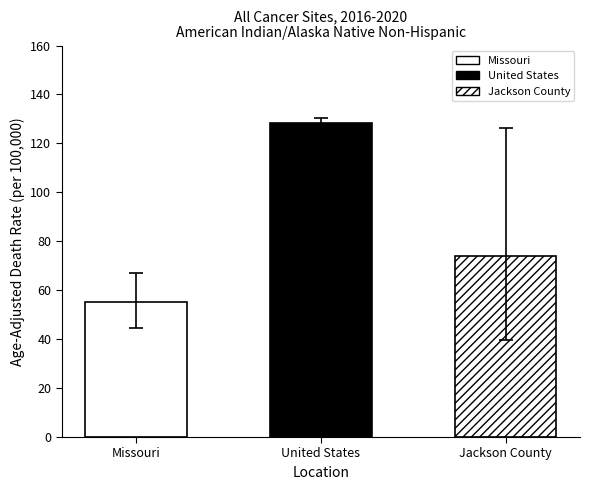

What is the smallest value displayed?

55.0